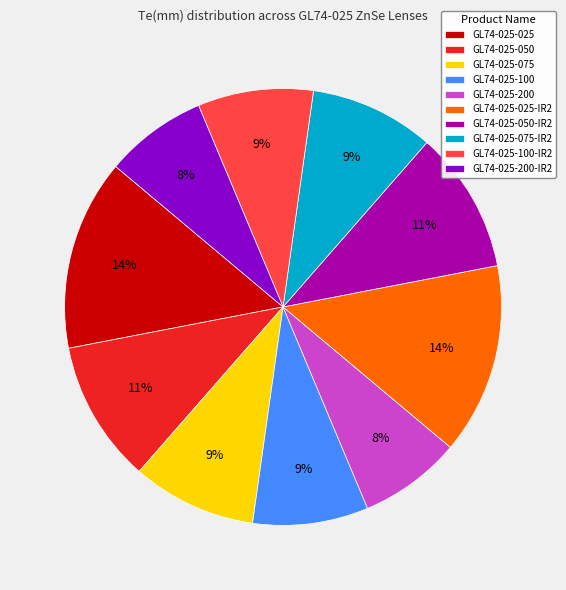

Is there any slice that represents more than half of the pie?

No